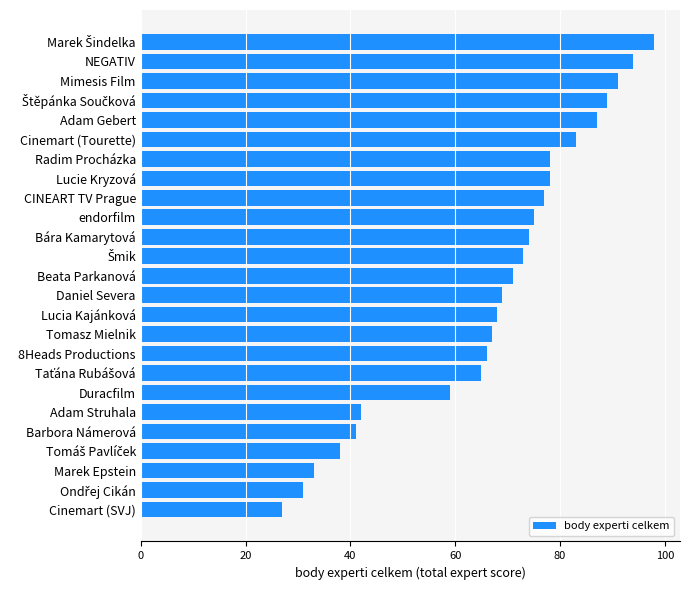

What is the ratio of the value at Mimesis Film to the value at Daniel Severa?

1.3